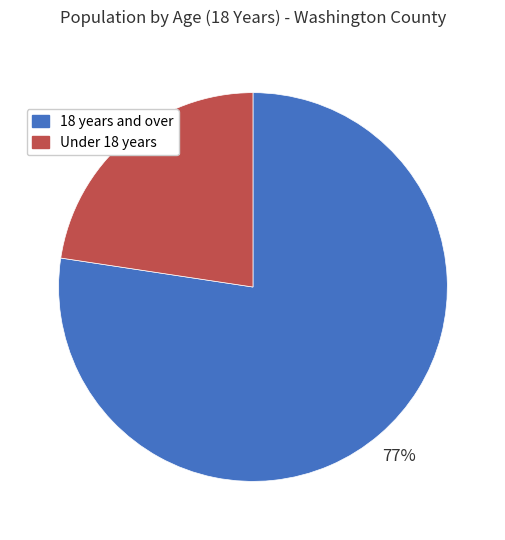

Which slice is the largest?

18 years and over